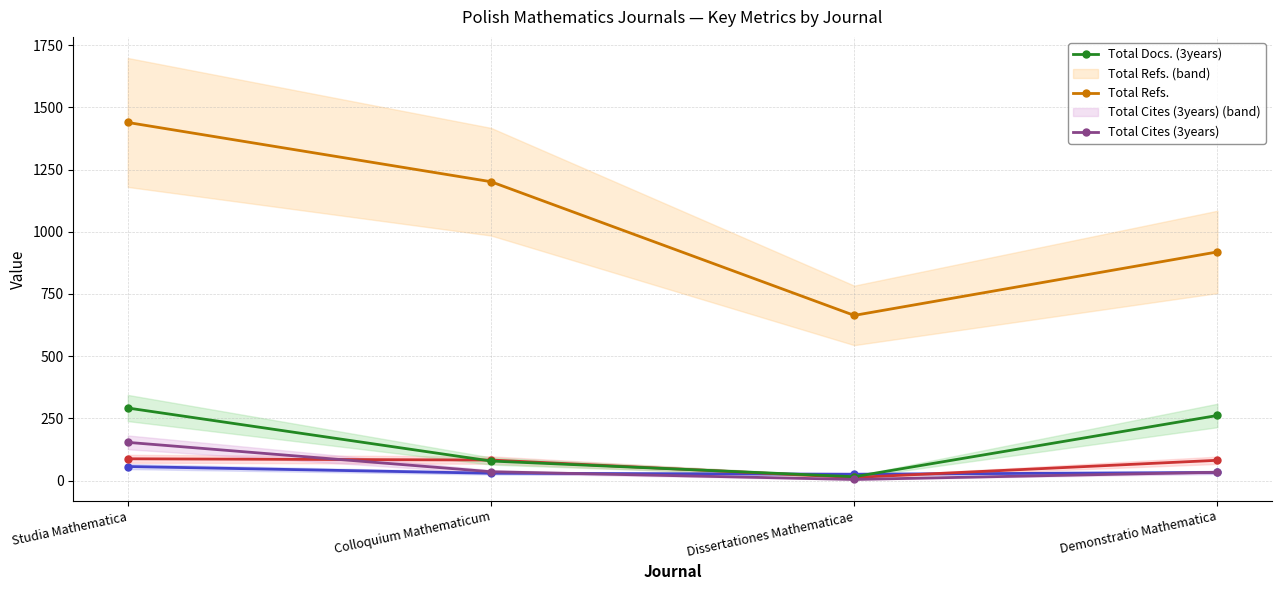

What is the total value across all series at Colloquium Mathematicum?

1429